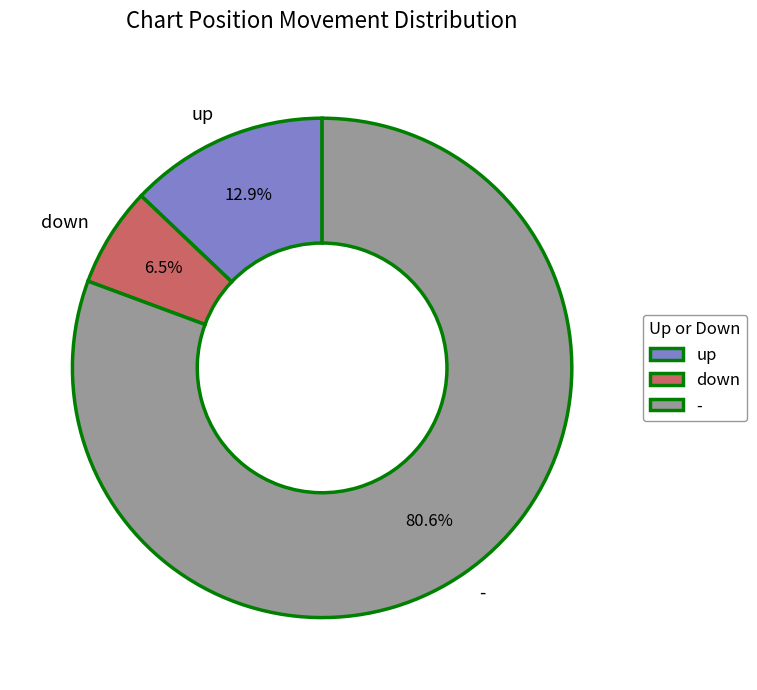

To the nearest percent, what portion does - represent?

81%